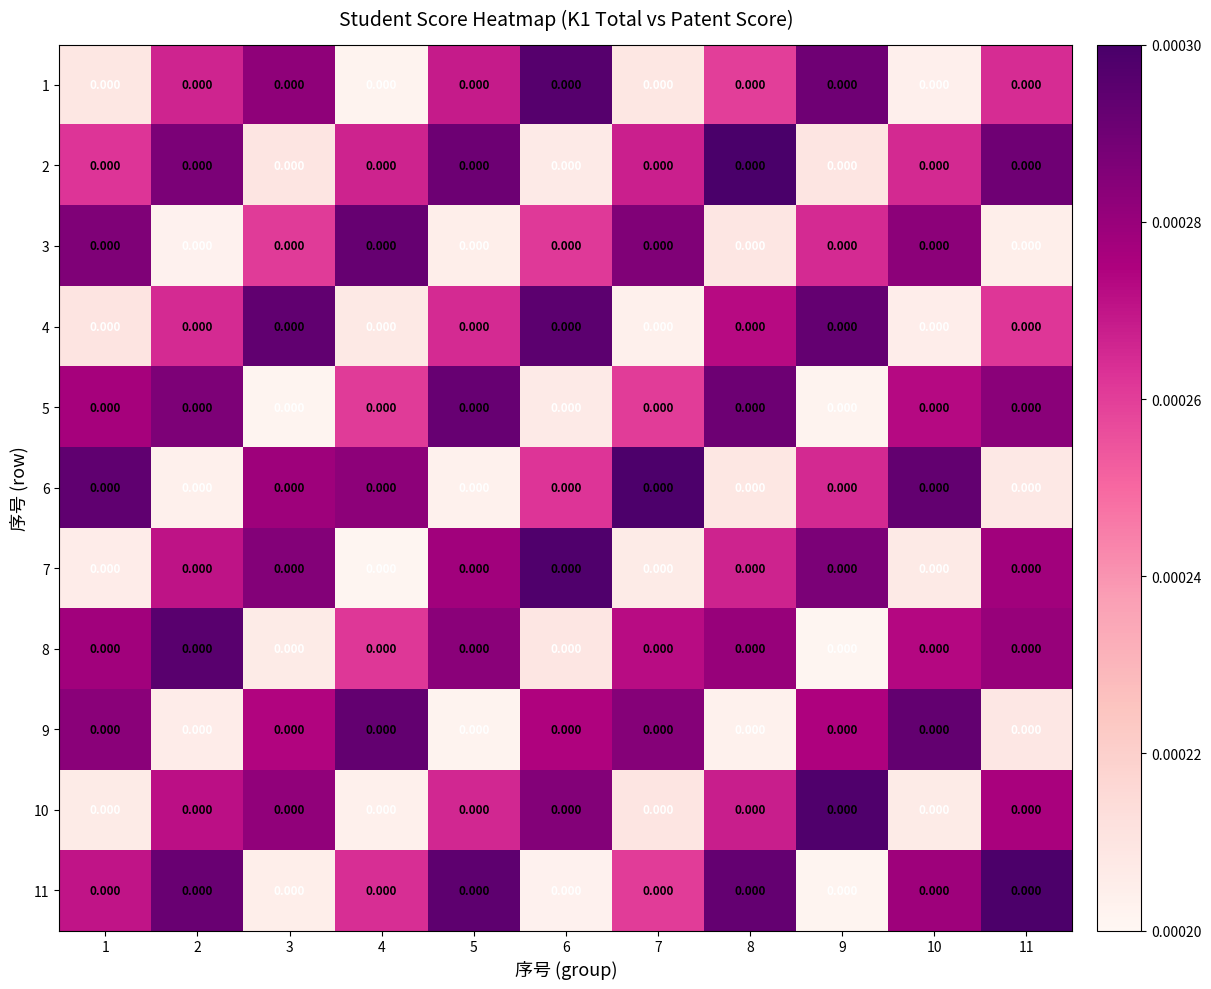

Between 6 and 10, which is larger?

6